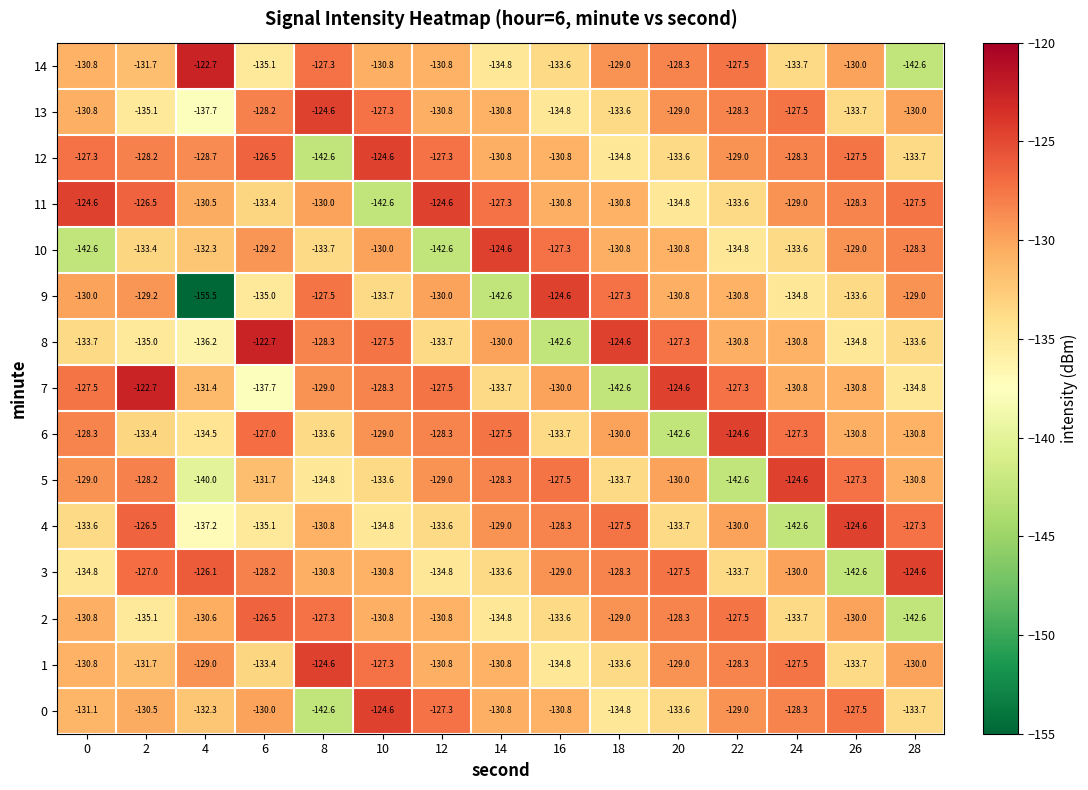

What is the average value of the 7 series?

-130.6